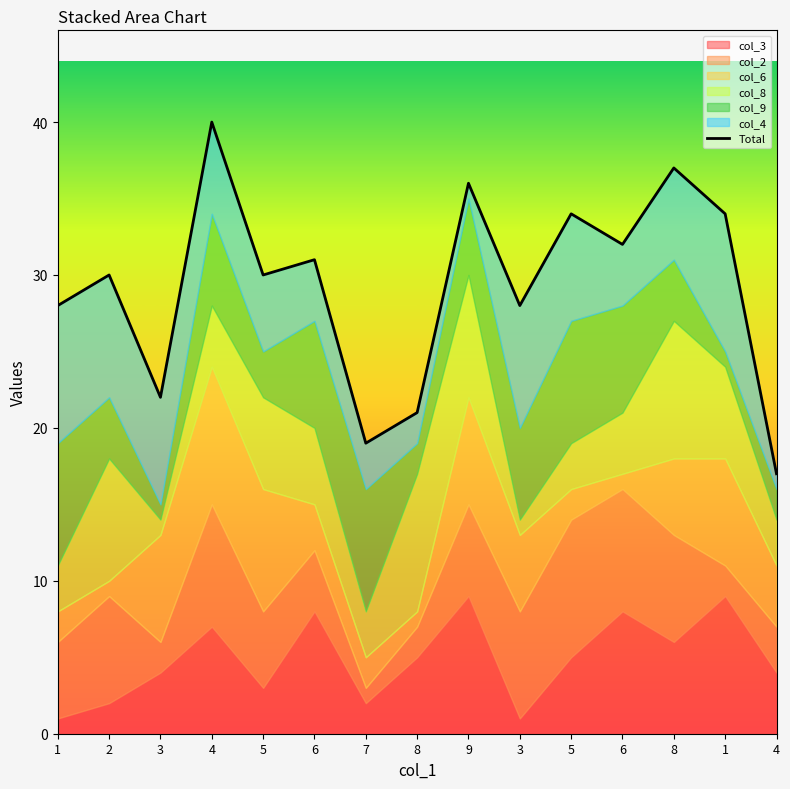

List the labels in order of value, smallest first.

4, 7, 8, 3, 1, 3, 2, 5, 6, 6, 5, 1, 9, 8, 4